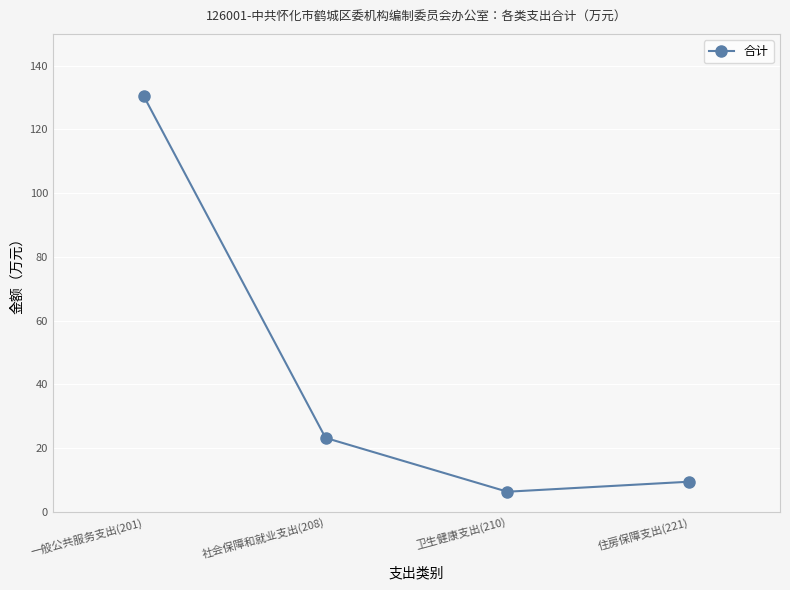

Where does the data first go above 23?

一般公共服务支出(201)